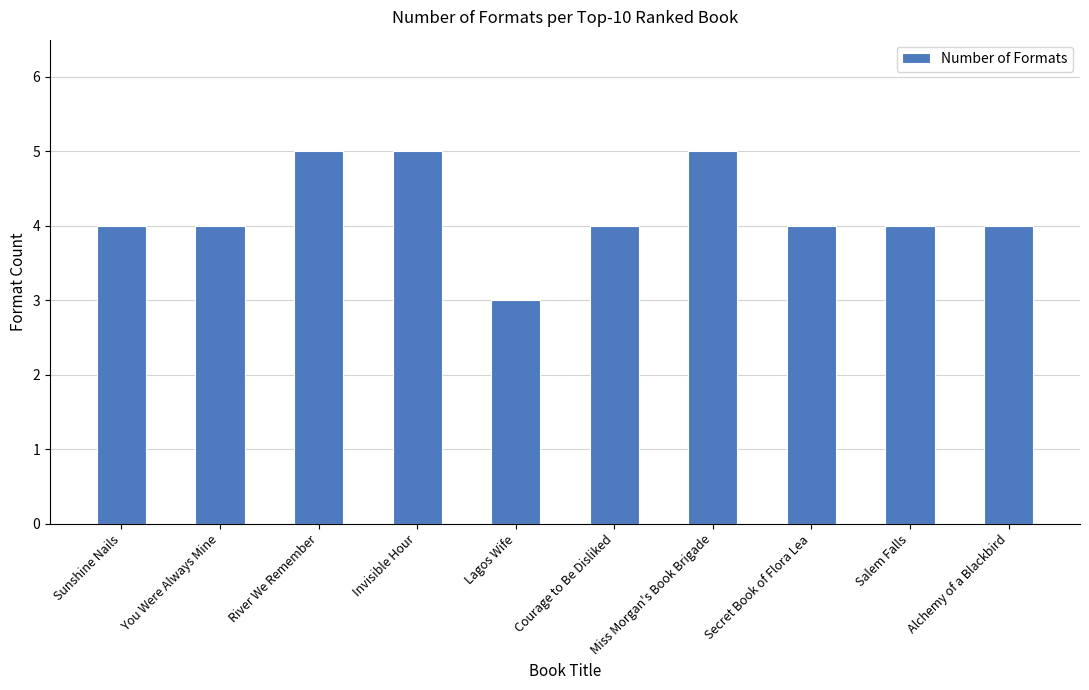

Reading right to left, transcribe all the data shown in this chart.

Alchemy of a Blackbird=4	Salem Falls=4	Secret Book of Flora Lea=4	Miss Morgan's Book Brigade=5	Courage to Be Disliked=4	Lagos Wife=3	Invisible Hour=5	River We Remember=5	You Were Always Mine=4	Sunshine Nails=4